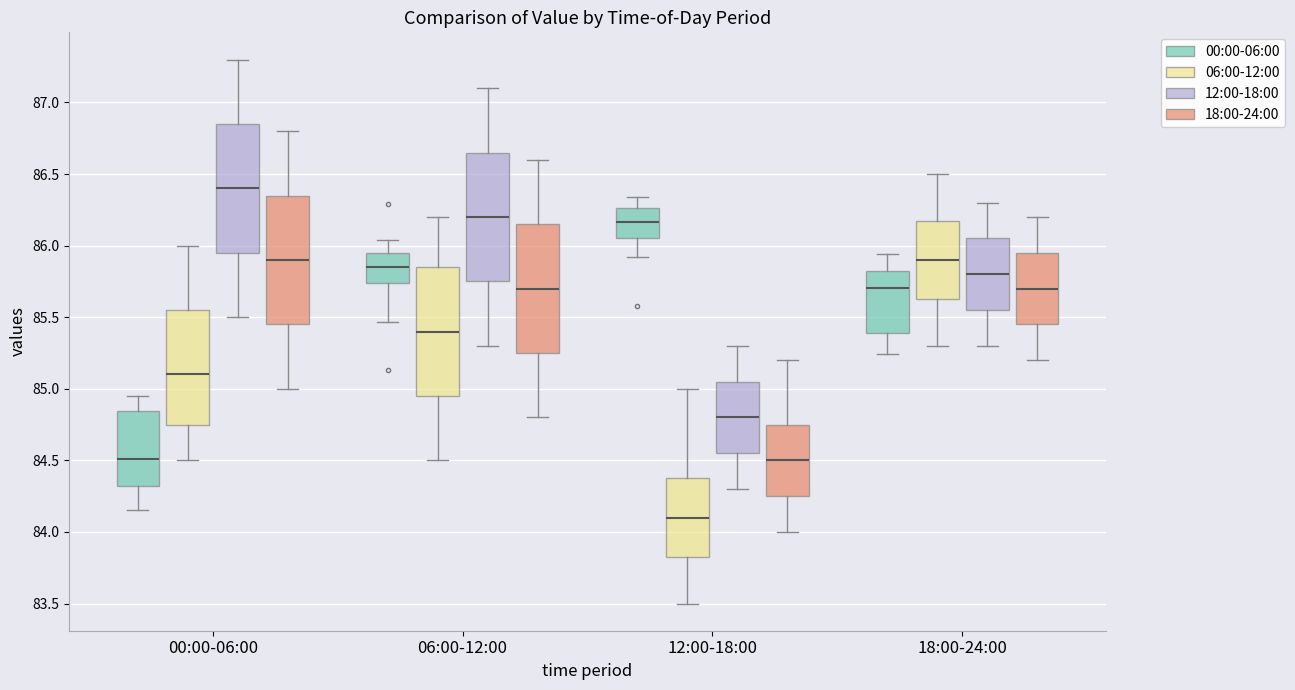

Reading left to right, read every box against the y-axis: the position of its median line, the range the box covers, and the ends of its whiskers. The values are not printed on the chart, so give them approximately, as read against the axis.

00:00-06:00 (00:00-06:00): median 84.50, box 84.30 to 84.85, whiskers 84.15 to 84.95
00:00-06:00 (06:00-12:00): median 85.10, box 84.75 to 85.55, whiskers 84.50 to 86.00
00:00-06:00 (12:00-18:00): median 86.40, box 85.95 to 86.85, whiskers 85.50 to 87.30
00:00-06:00 (18:00-24:00): median 85.90, box 85.45 to 86.35, whiskers 85.00 to 86.80
06:00-12:00 (00:00-06:00): median 85.85, box 85.75 to 85.95, whiskers 85.45 to 86.05
06:00-12:00 (06:00-12:00): median 85.40, box 84.95 to 85.85, whiskers 84.50 to 86.20
06:00-12:00 (12:00-18:00): median 86.20, box 85.75 to 86.65, whiskers 85.30 to 87.10
06:00-12:00 (18:00-24:00): median 85.70, box 85.25 to 86.15, whiskers 84.80 to 86.60
12:00-18:00 (00:00-06:00): median 86.15, box 86.05 to 86.25, whiskers 85.90 to 86.35
12:00-18:00 (06:00-12:00): median 84.10, box 83.85 to 84.40, whiskers 83.50 to 85.00
12:00-18:00 (12:00-18:00): median 84.80, box 84.55 to 85.05, whiskers 84.30 to 85.30
12:00-18:00 (18:00-24:00): median 84.50, box 84.25 to 84.75, whiskers 84.00 to 85.20
18:00-24:00 (00:00-06:00): median 85.70, box 85.40 to 85.80, whiskers 85.25 to 85.95
18:00-24:00 (06:00-12:00): median 85.90, box 85.65 to 86.20, whiskers 85.30 to 86.50
18:00-24:00 (12:00-18:00): median 85.80, box 85.55 to 86.05, whiskers 85.30 to 86.30
18:00-24:00 (18:00-24:00): median 85.70, box 85.45 to 85.95, whiskers 85.20 to 86.20